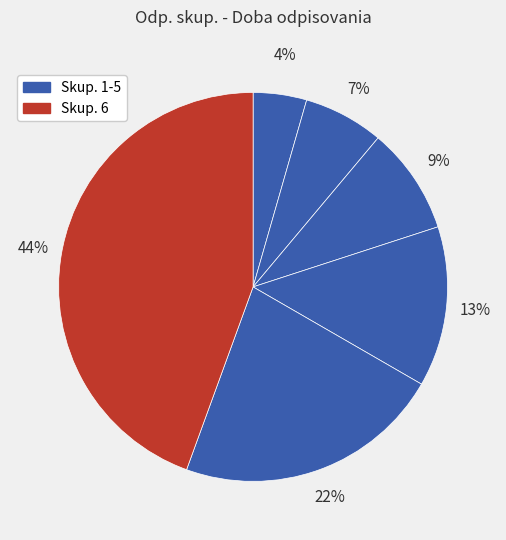

Count the number of slices in the pie.

6